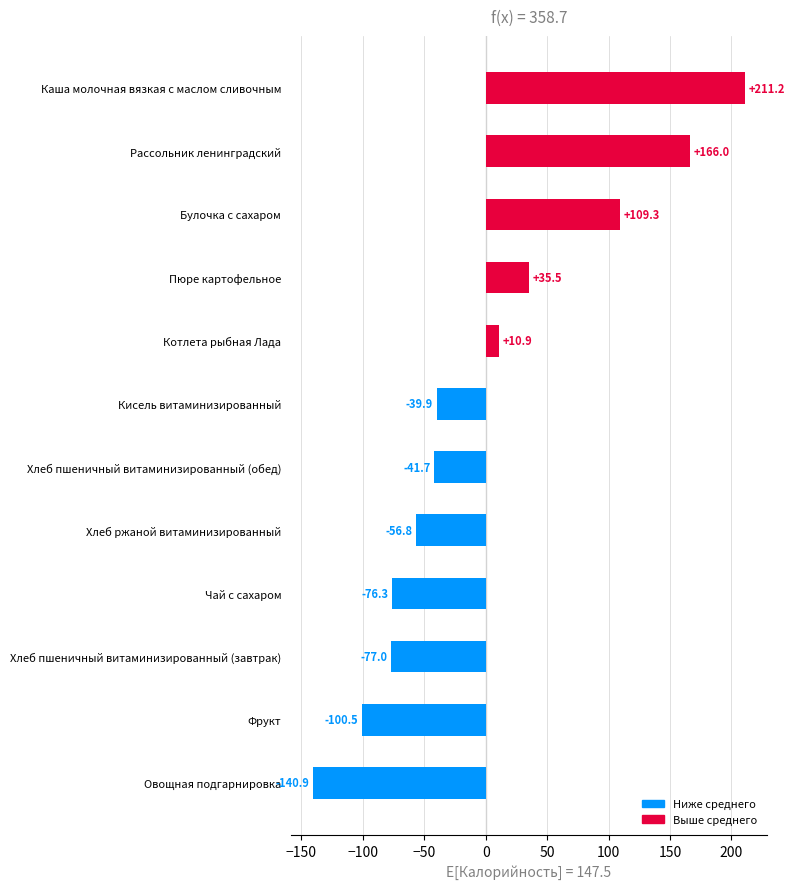

What is the difference between the maximum and second lowest values?

311.7